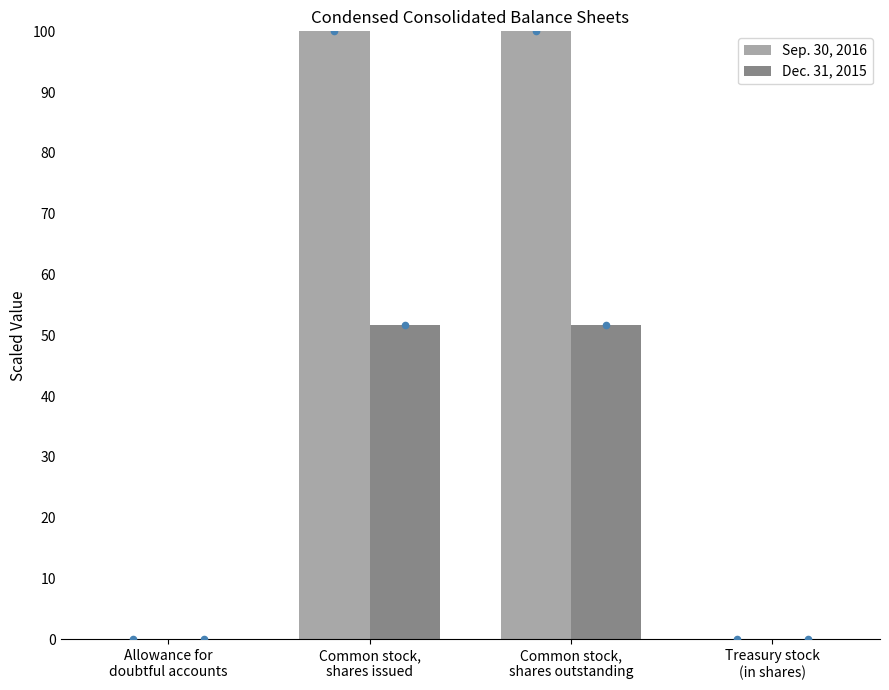

What are all the series names shown in the legend?

Sep. 30, 2016, Dec. 31, 2015